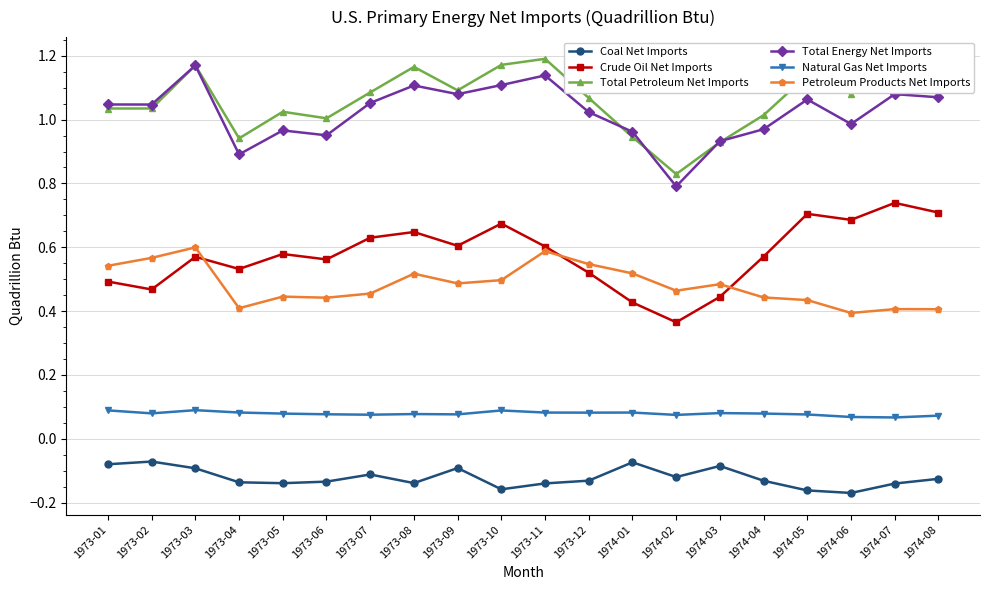

What is the spread (max minus min) of values at 1973-10?

1.3